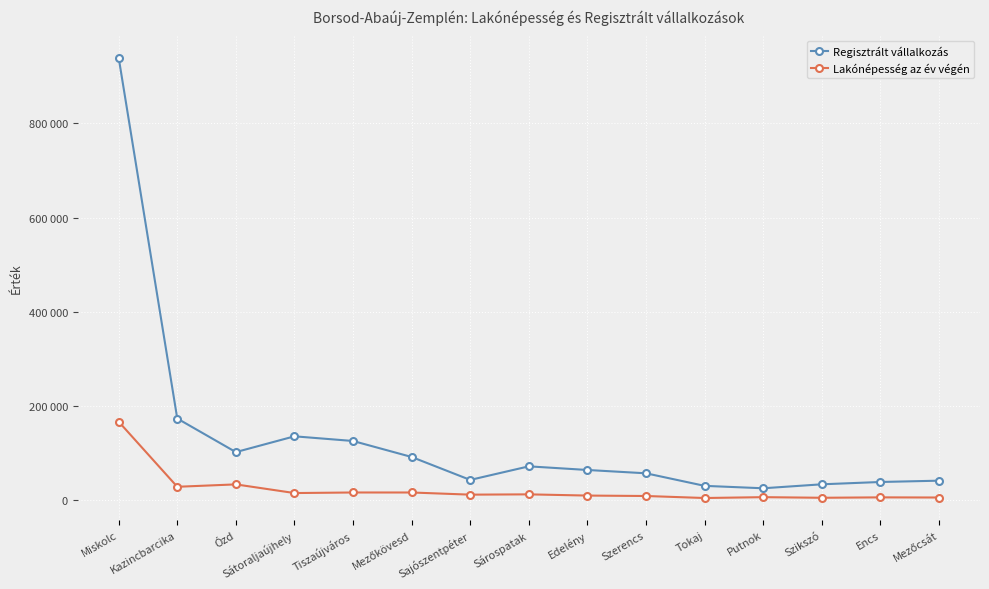

Which series has the widest spread of values?

Regisztrált vállalkozás